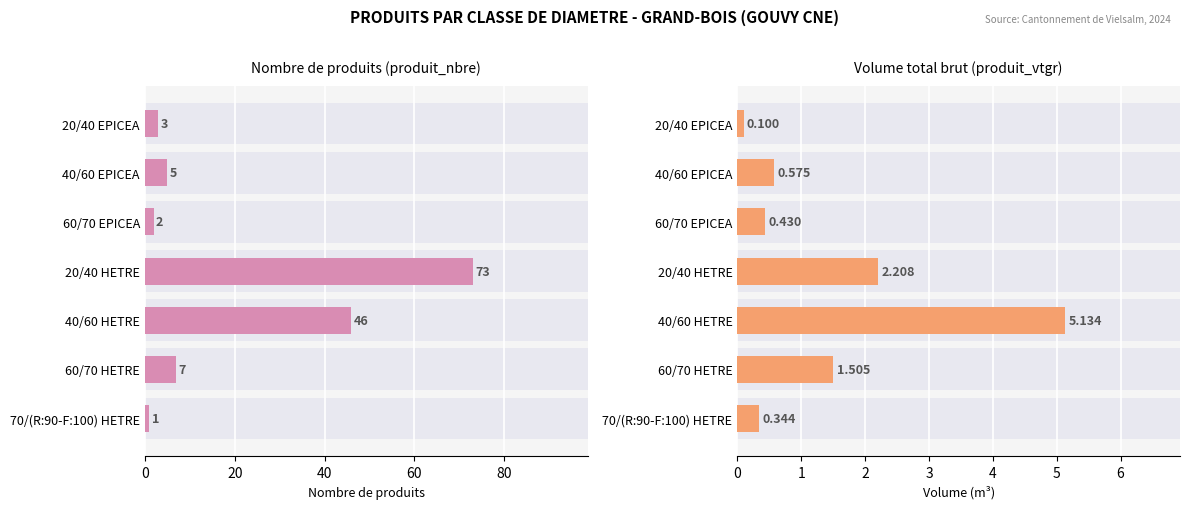

Which series has the largest range (max minus min)?

produit_nbre